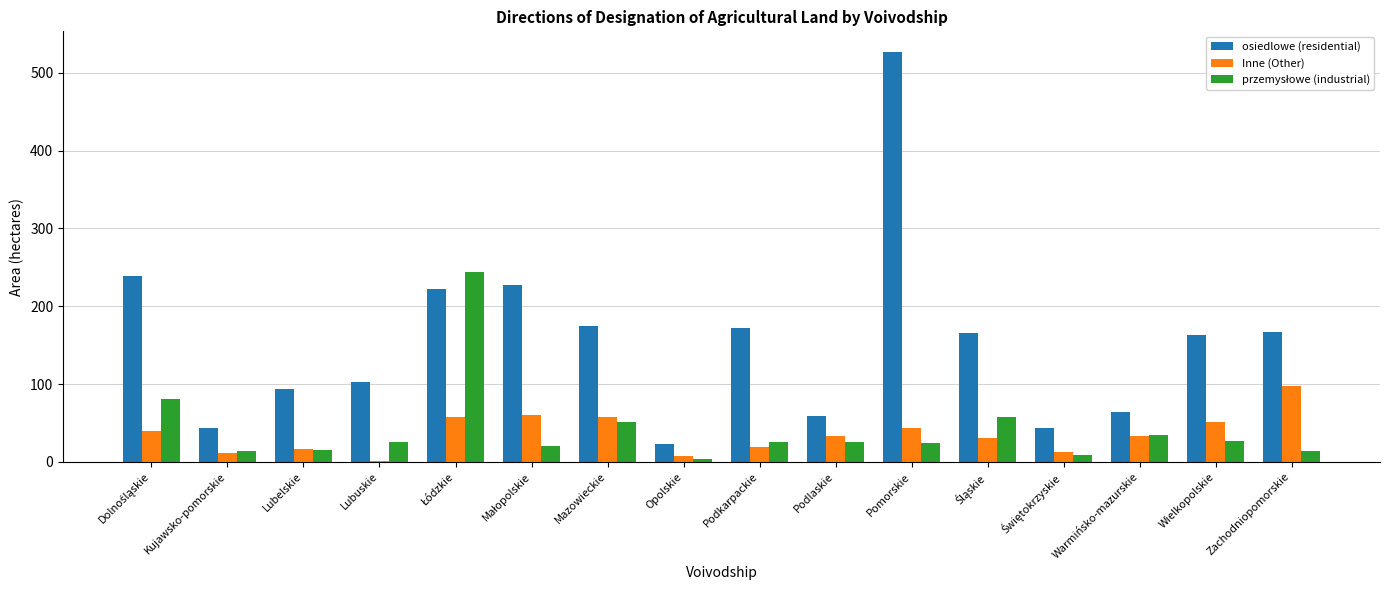

True or false: osiedlowe (residential) has a value of 118 at Pomorskie.

False